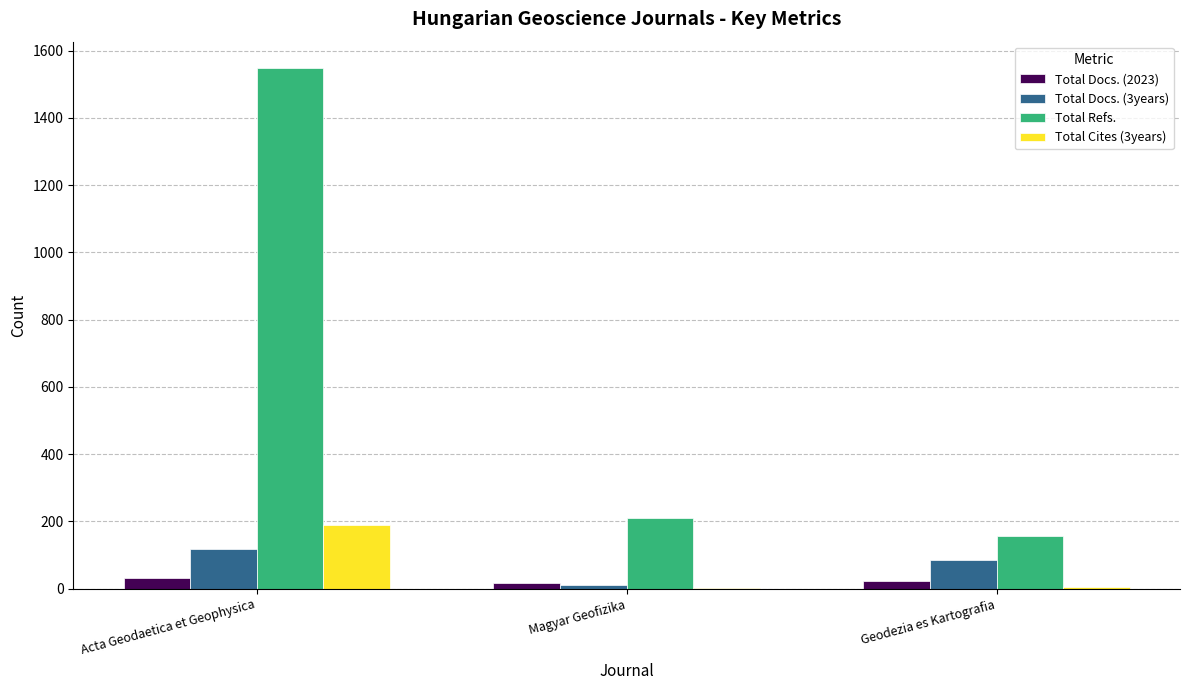

What is the sum of all Total Refs. values?

1917